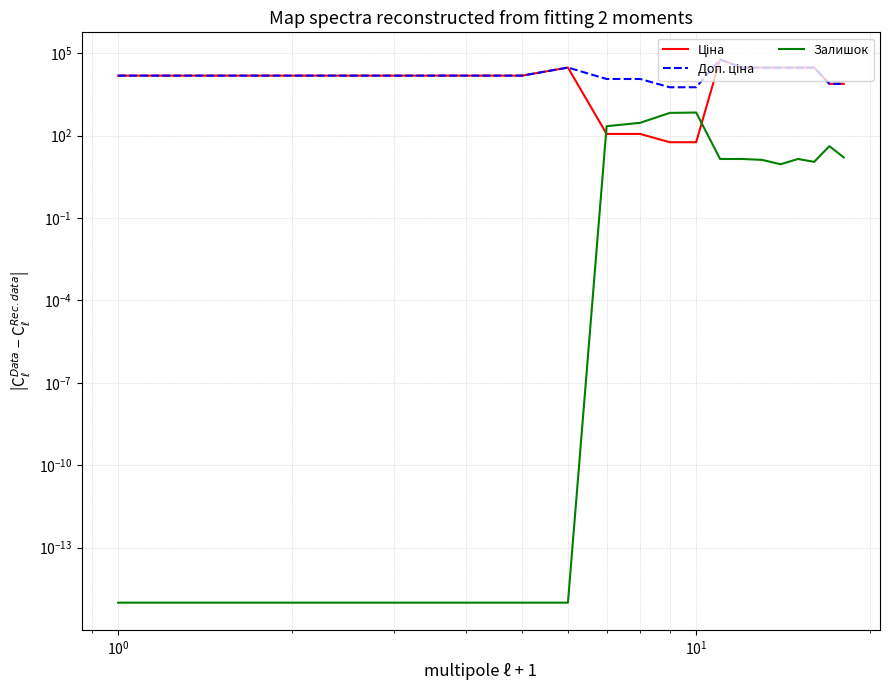

What is the sum of all Ціна values?

326766.6